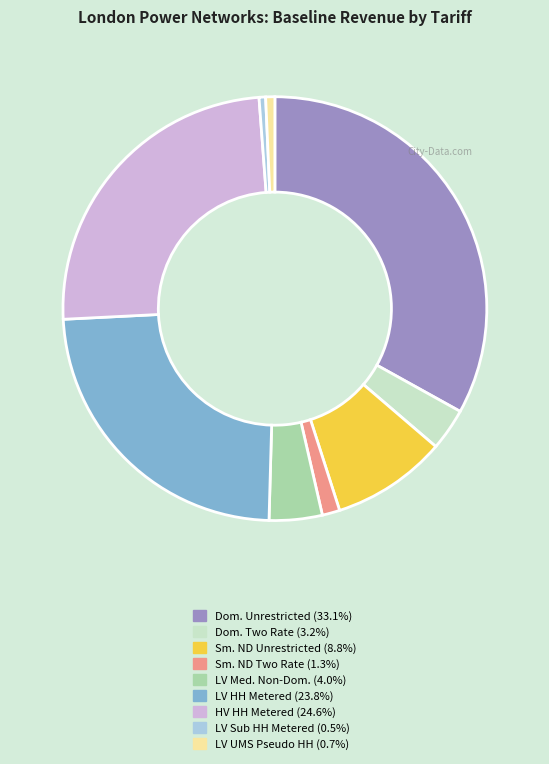

What is the ratio of the value at HV HH Metered (24.6%) to the value at LV Sub HH Metered (0.5%)?

49.3